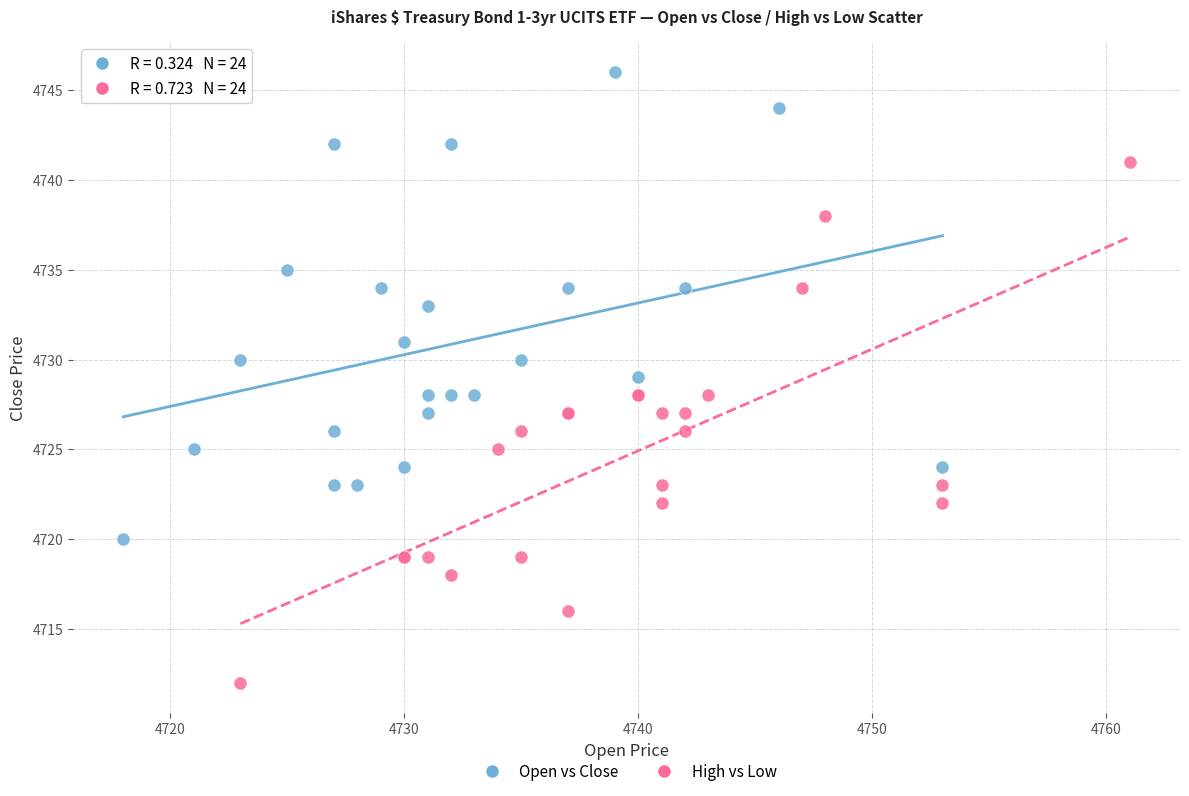

Which series has the widest spread of Y values?

High vs Low